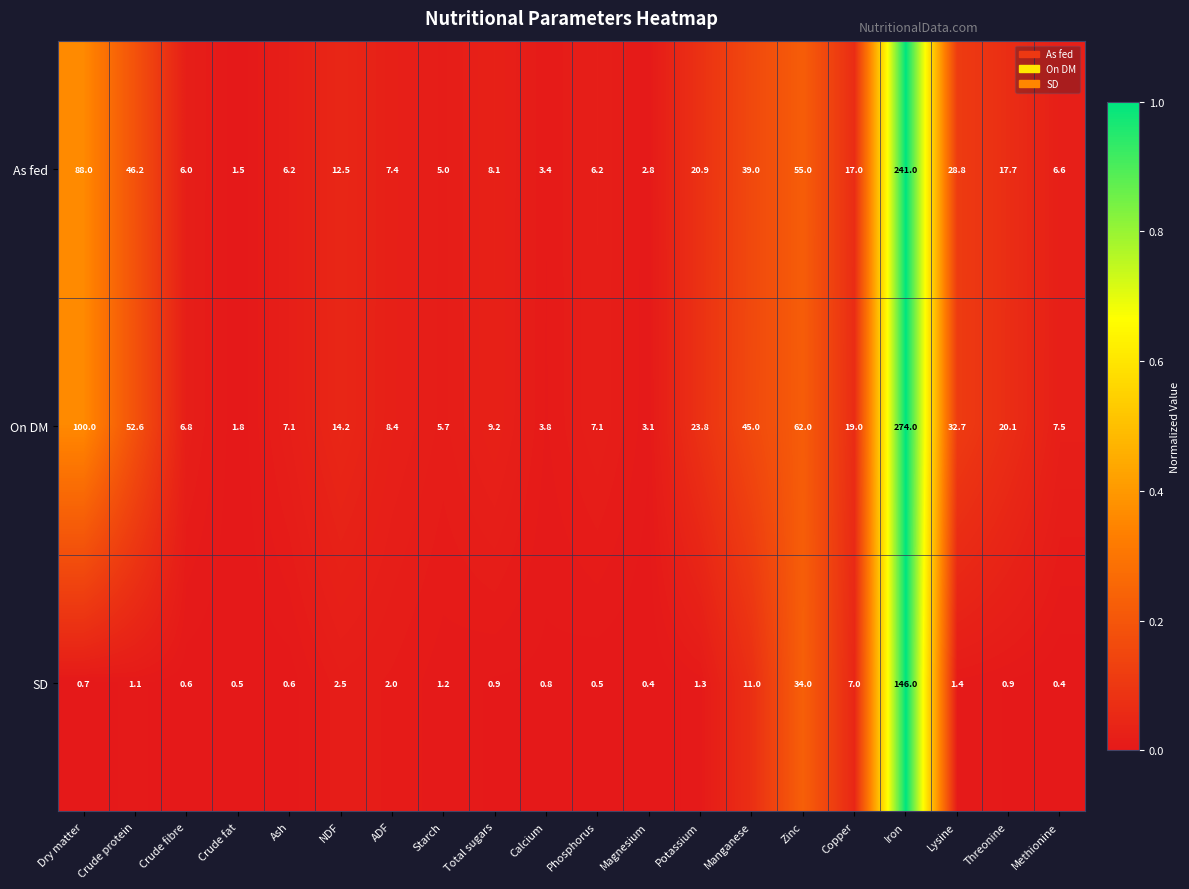

Rank the series by their average value, from highest to lowest.

On DM, As fed, SD